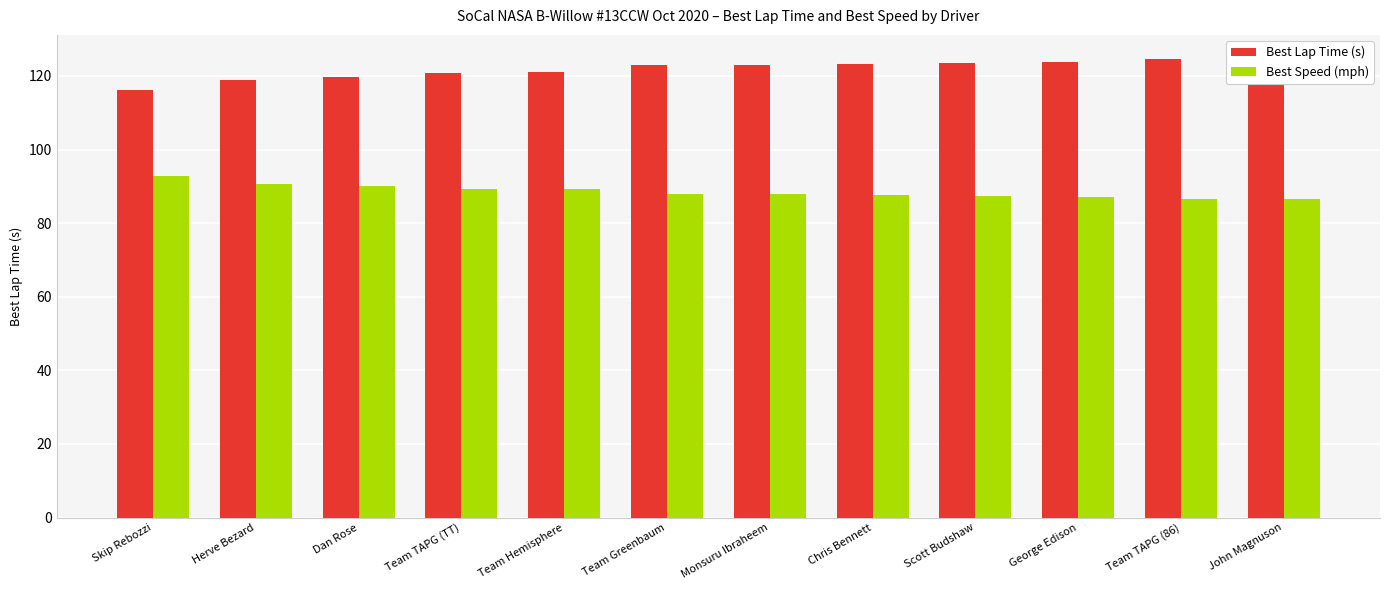

What is the difference between the Best Lap Time (s) values at George Edison and Chris Bennett?

0.5